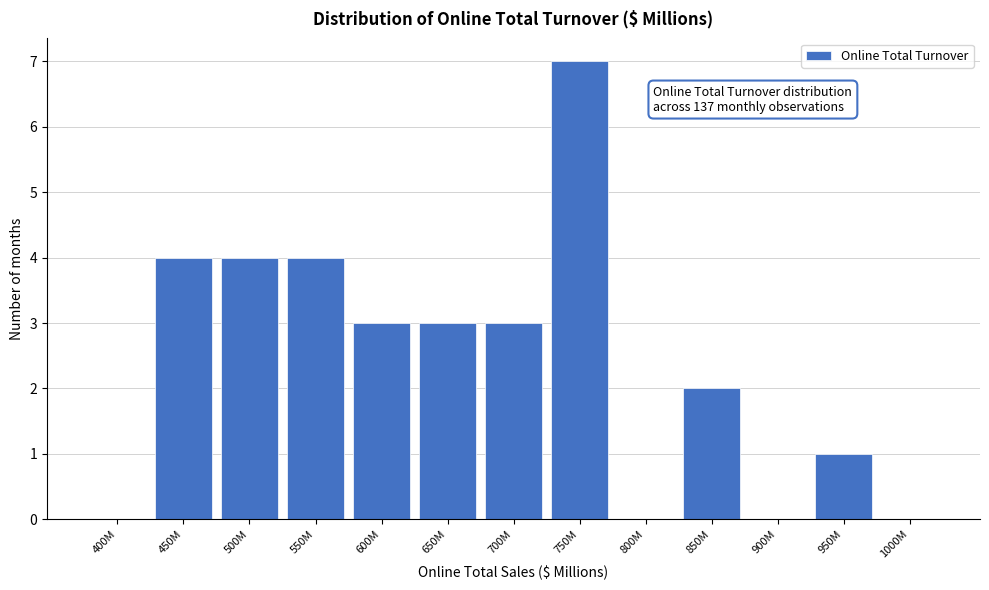

Reading left to right, extract all data points from this chart.

400M=0	450M=4	500M=4	550M=4	600M=3	650M=3	700M=3	750M=7	800M=0	850M=2	900M=0	950M=1	1000M=0